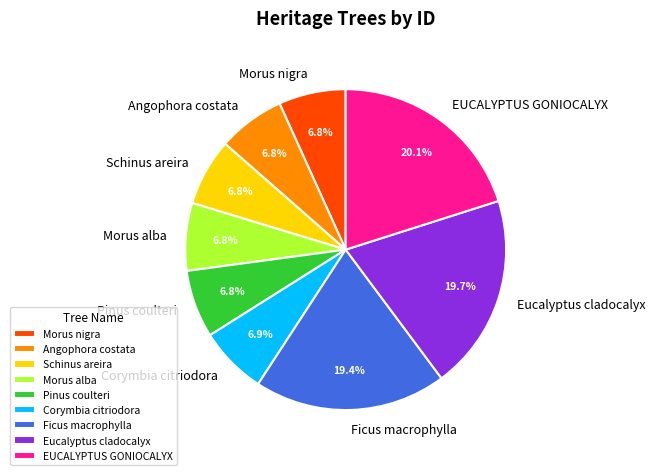

To the nearest percent, what percentage of the pie is Eucalyptus cladocalyx?

20%